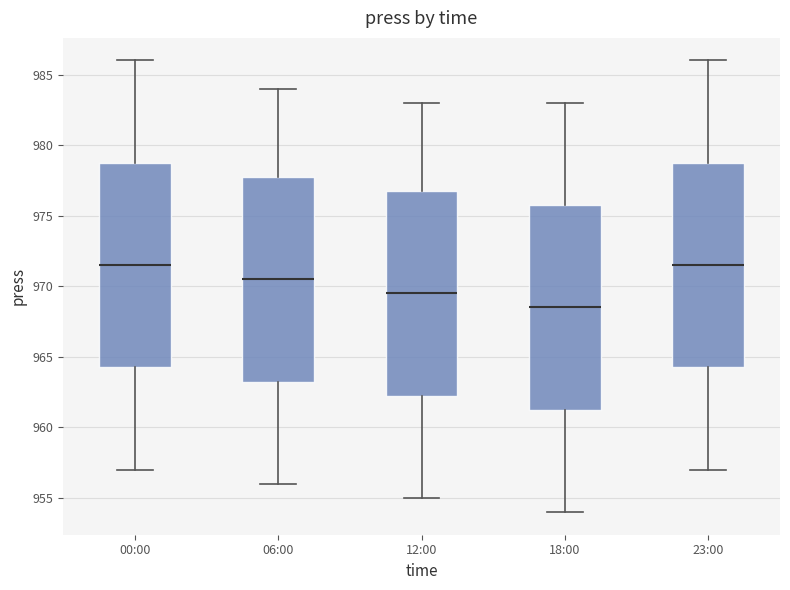

Reading left to right, read every box against the y-axis: the position of its median line, the range the box covers, and the ends of its whiskers. The values are not printed on the chart, so give them approximately, as read against the axis.

00:00: median 971.5, box 964.5 to 979.0, whiskers 957.0 to 986.0
06:00: median 970.5, box 963.5 to 978.0, whiskers 956.0 to 984.0
12:00: median 969.5, box 962.5 to 977.0, whiskers 955.0 to 983.0
18:00: median 968.5, box 961.5 to 976.0, whiskers 954.0 to 983.0
23:00: median 971.5, box 964.5 to 979.0, whiskers 957.0 to 986.0